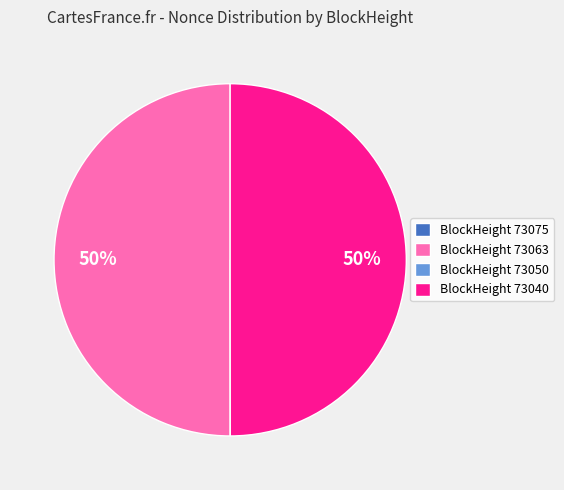

True or false: BlockHeight 73063 accounts for 60% of the total.

False